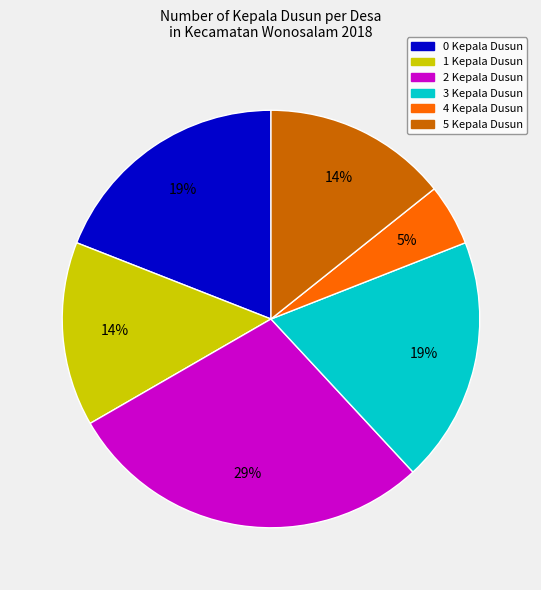

To the nearest percent, what is the average slice percentage?

17%